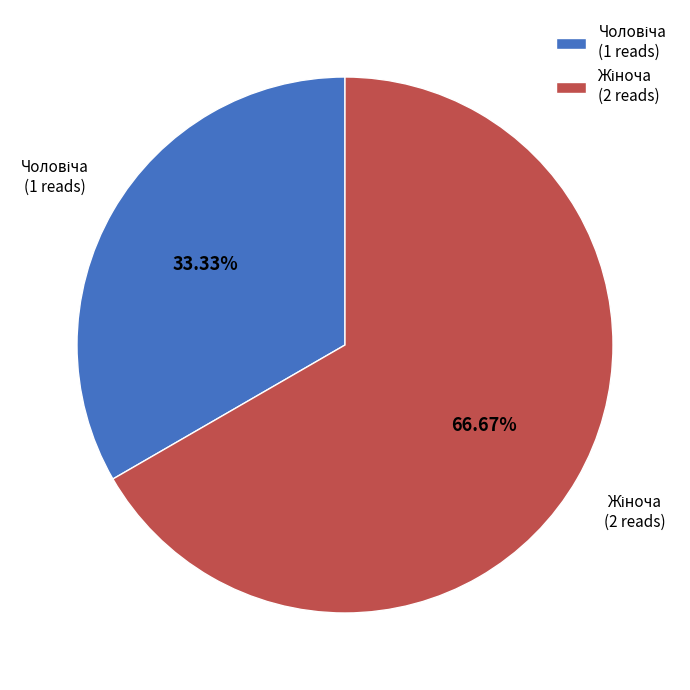

Is there a majority slice in this chart?

Yes